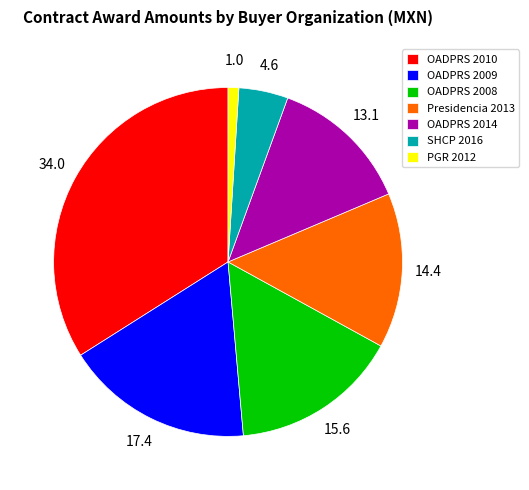

Count the number of slices in the pie.

7